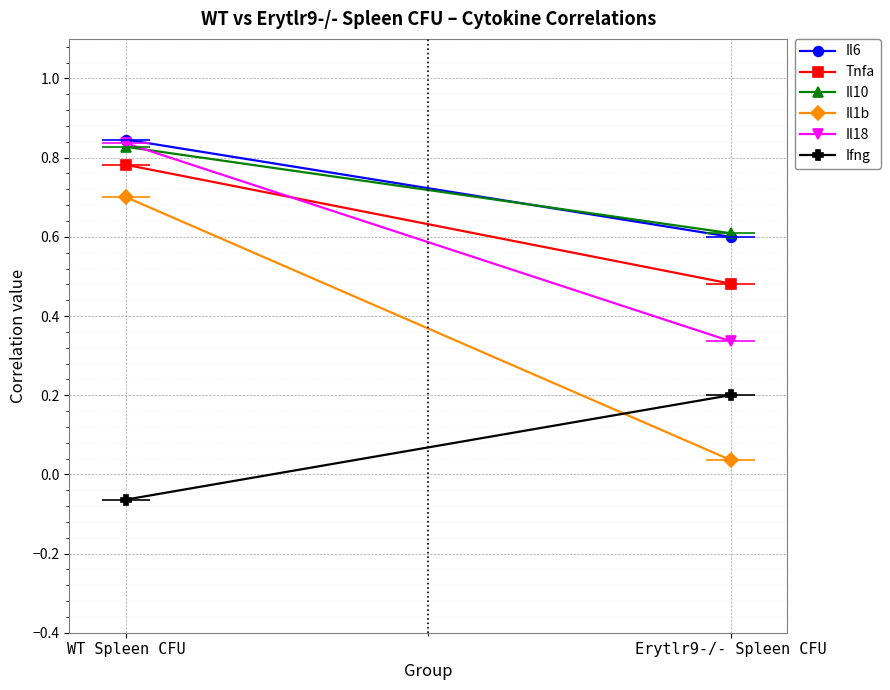

How many lines are shown in the chart?

6